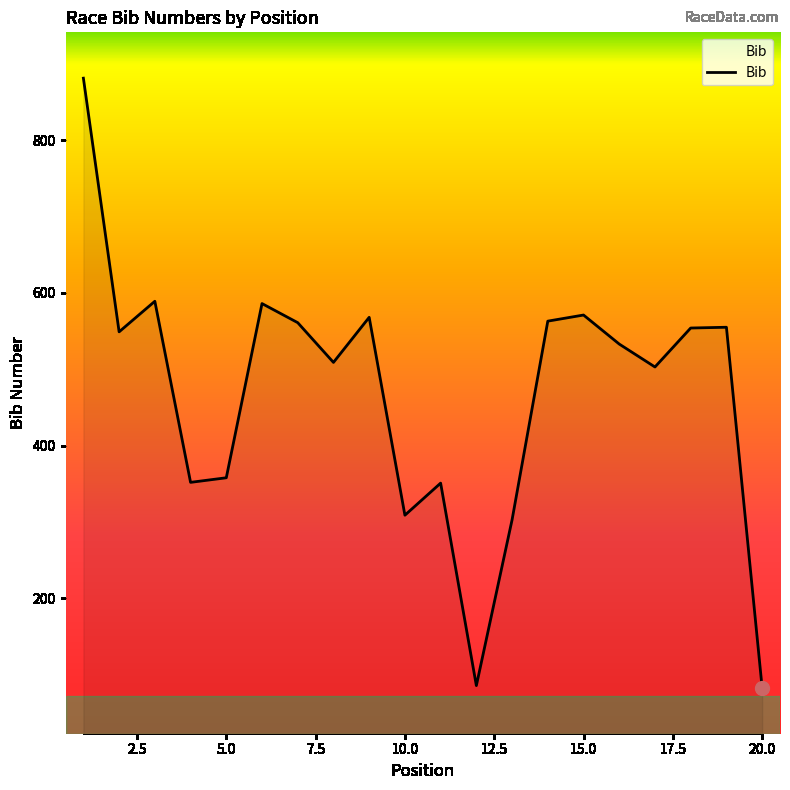

What is the smallest value displayed?

83